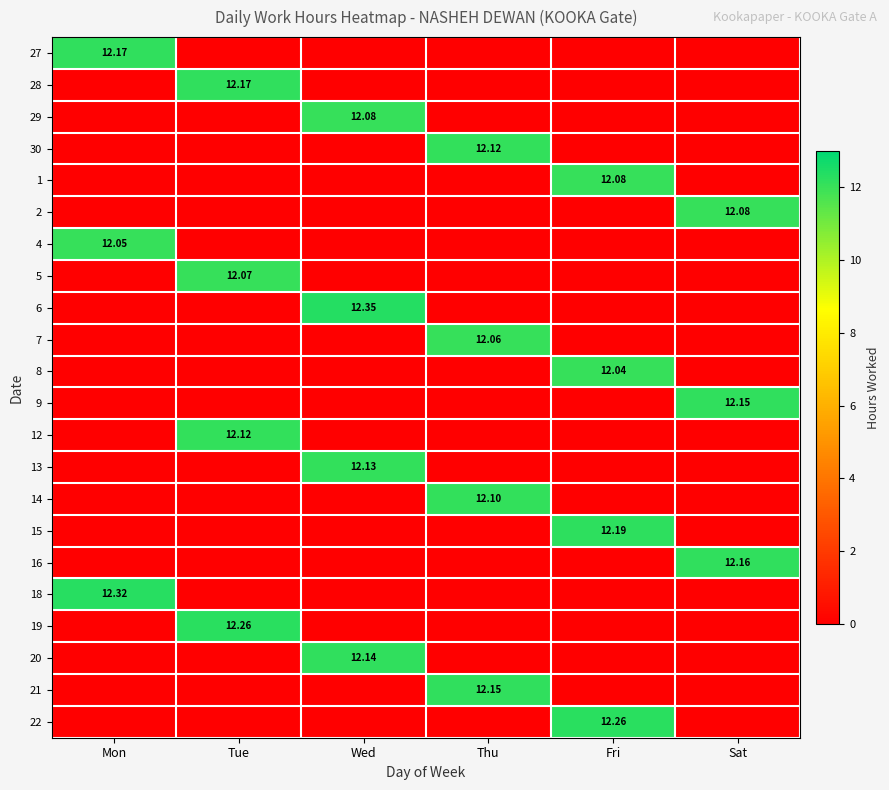

What value does the 19 series have at Tue?

12.3